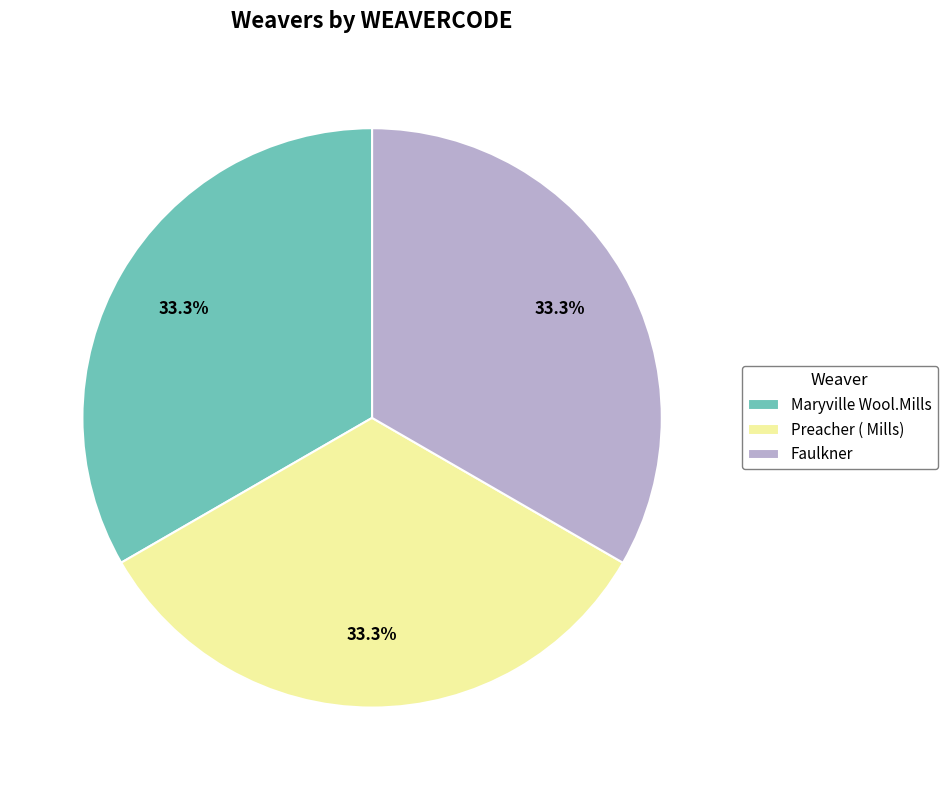

Does any single category account for the majority?

No